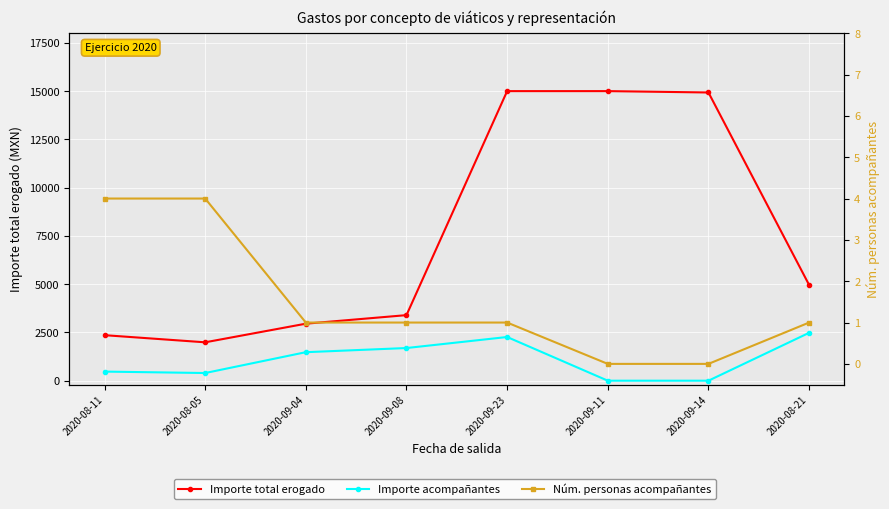

How many data points in Importe total erogado are above 4961?

4